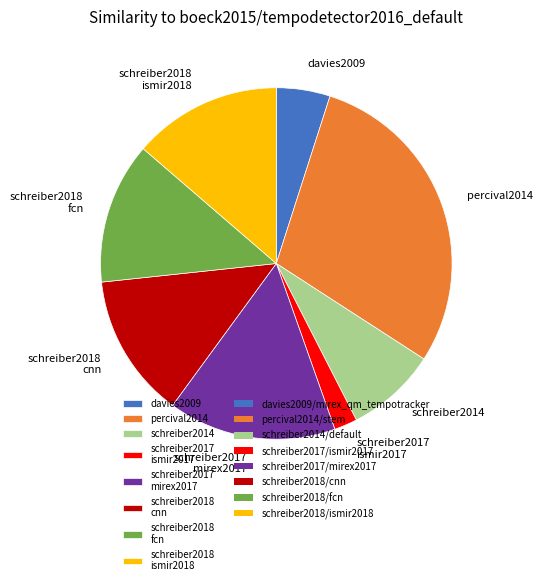

Do percival2014 and schreiber2017 ismir2017 together represent more than half of the pie?

No